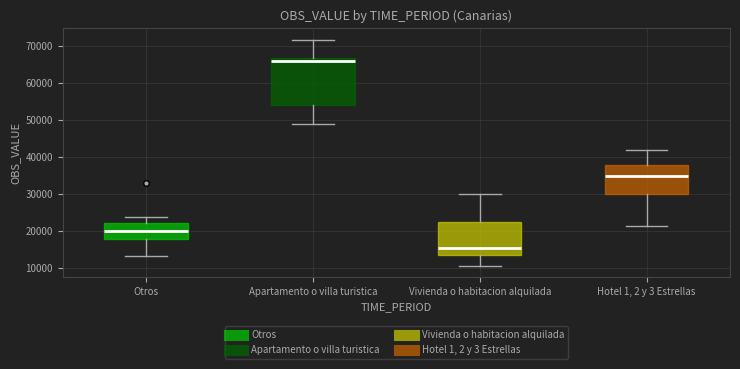

Reading left to right, read every box against the y-axis: the position of its median line, the range the box covers, and the ends of its whiskers. The values are not printed on the chart, so give them approximately, as read against the axis.

Otros: median 20000, box 18000 to 22000, whiskers 13000 to 24000
Apartamento o villa turistica: median 66000, box 54000 to 67000, whiskers 49000 to 72000
Vivienda o habitacion alquilada: median 15000, box 14000 to 22000, whiskers 11000 to 30000
Hotel 1, 2 y 3 Estrellas: median 35000, box 30000 to 38000, whiskers 21000 to 42000